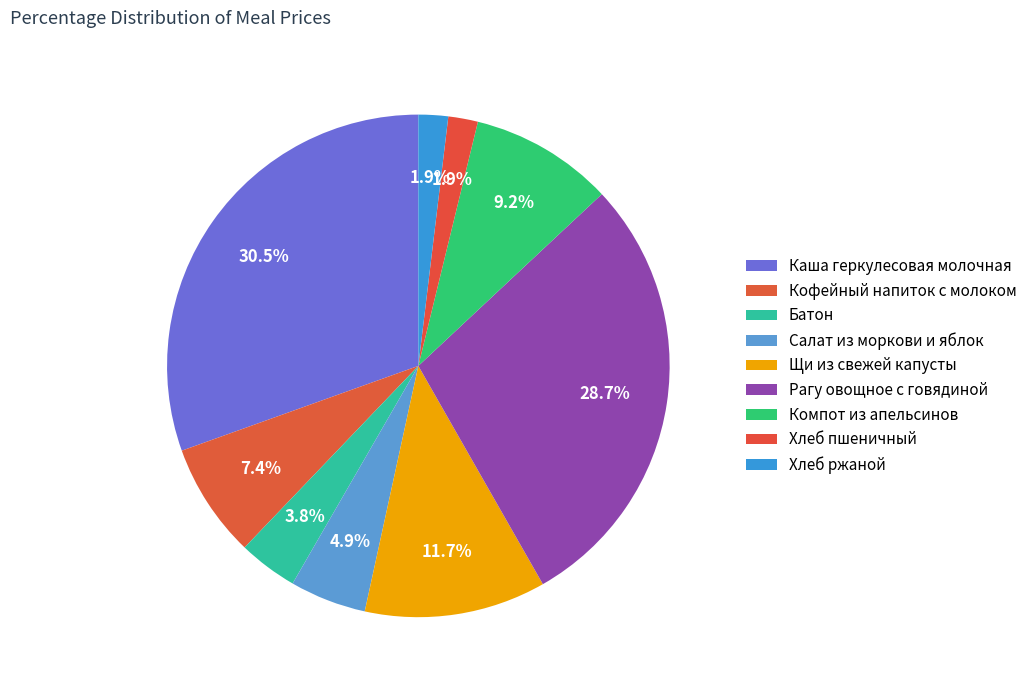

True or false: Щи из свежей капусты accounts for 12% of the total.

True